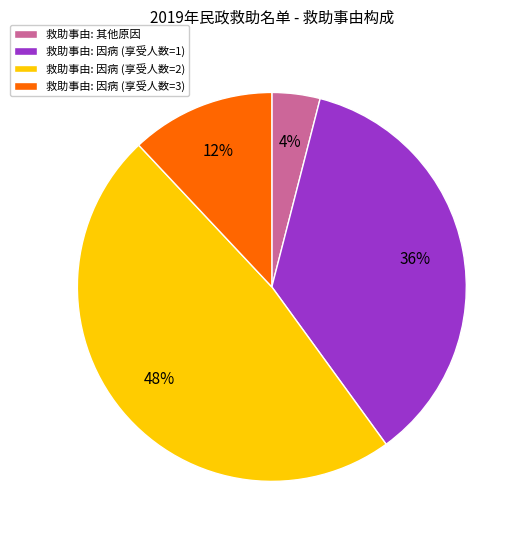

Between 救助事由: 因病 (享受人数=1) and 救助事由: 因病 (享受人数=2), which is larger?

救助事由: 因病 (享受人数=2)